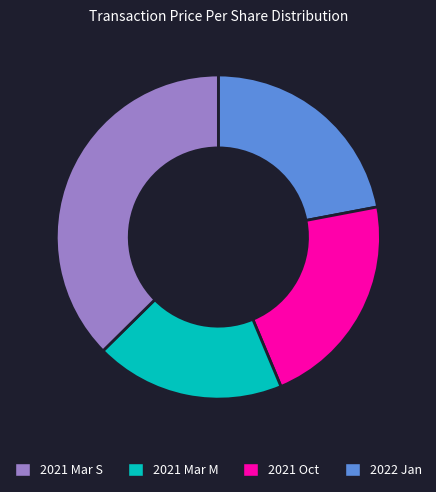

Does any single category account for the majority?

No